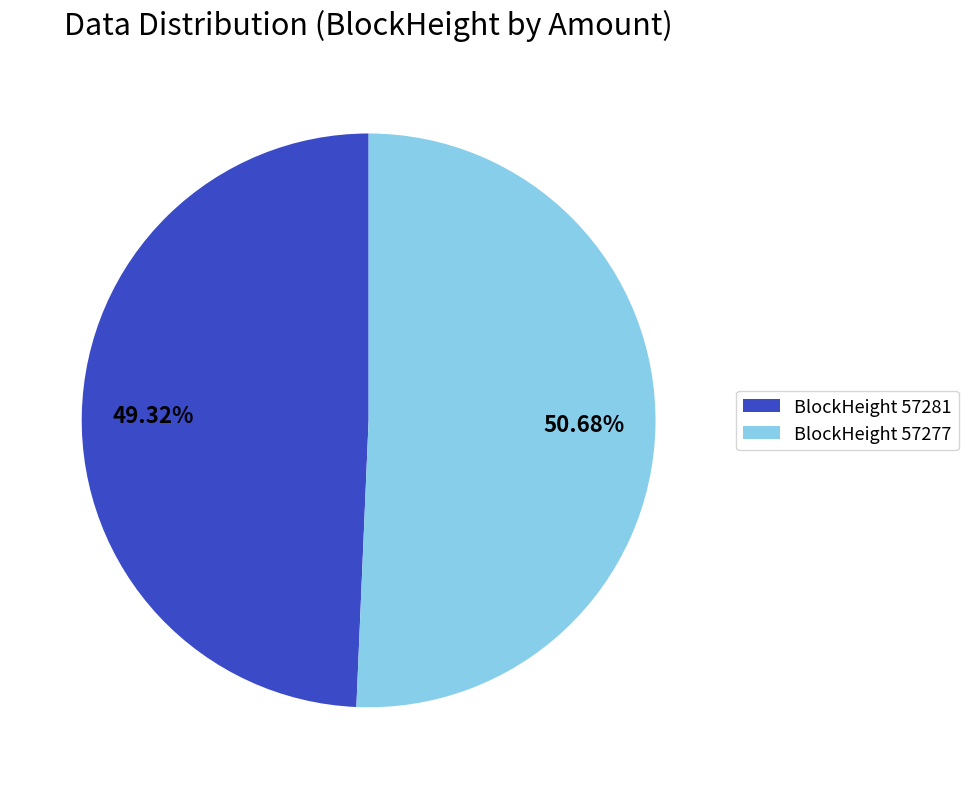

Which has a higher value, BlockHeight 57281 or BlockHeight 57277?

BlockHeight 57277